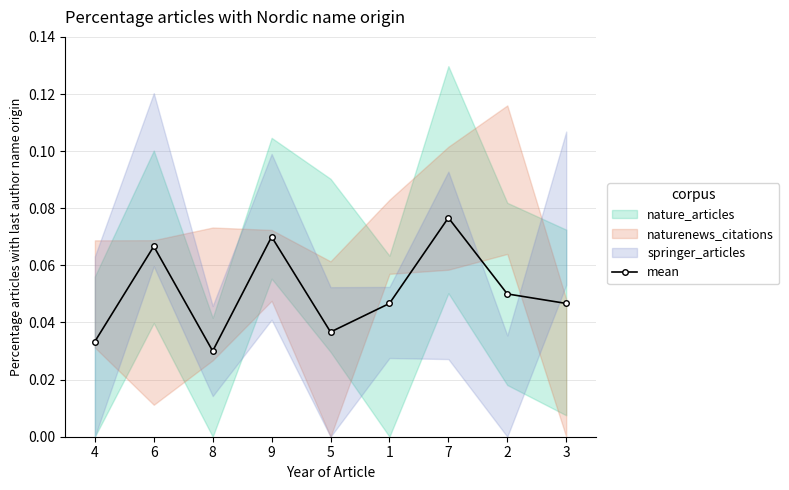

At which category does the data reach its first local peak?

6